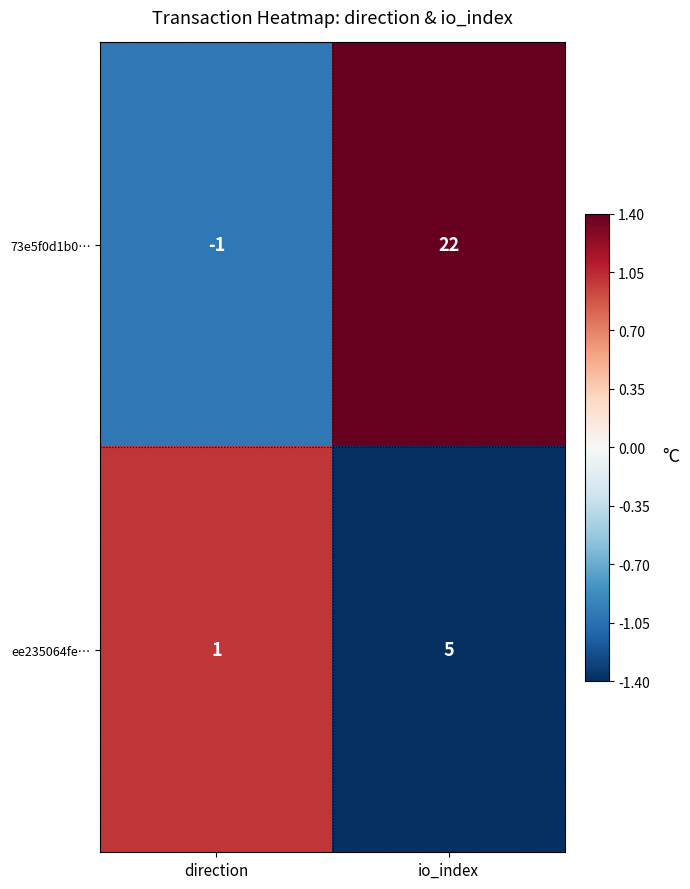

Reading left to right, transcribe all the data shown in this chart.

73e5f0d1b0…: direction=-1	io_index=22
ee235064fe…: direction=1	io_index=5